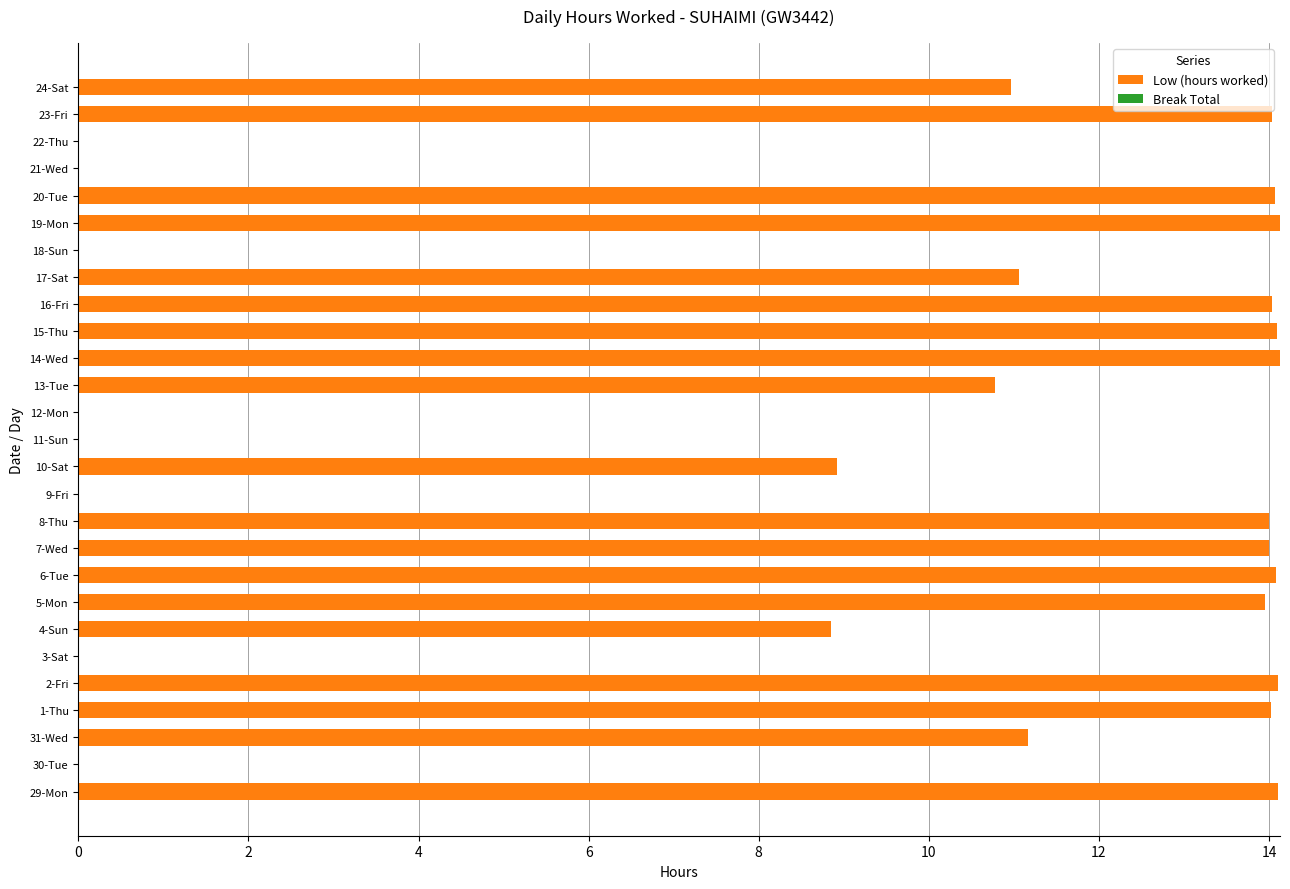

Between 18-Sun and 23-Fri, which is larger?

23-Fri